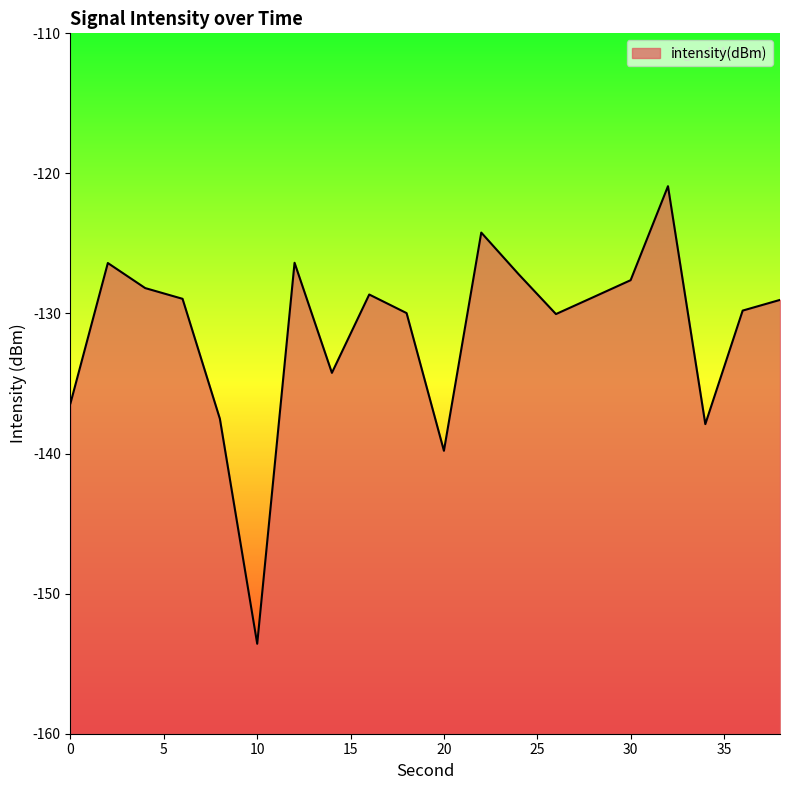

Where is the first local maximum?

2